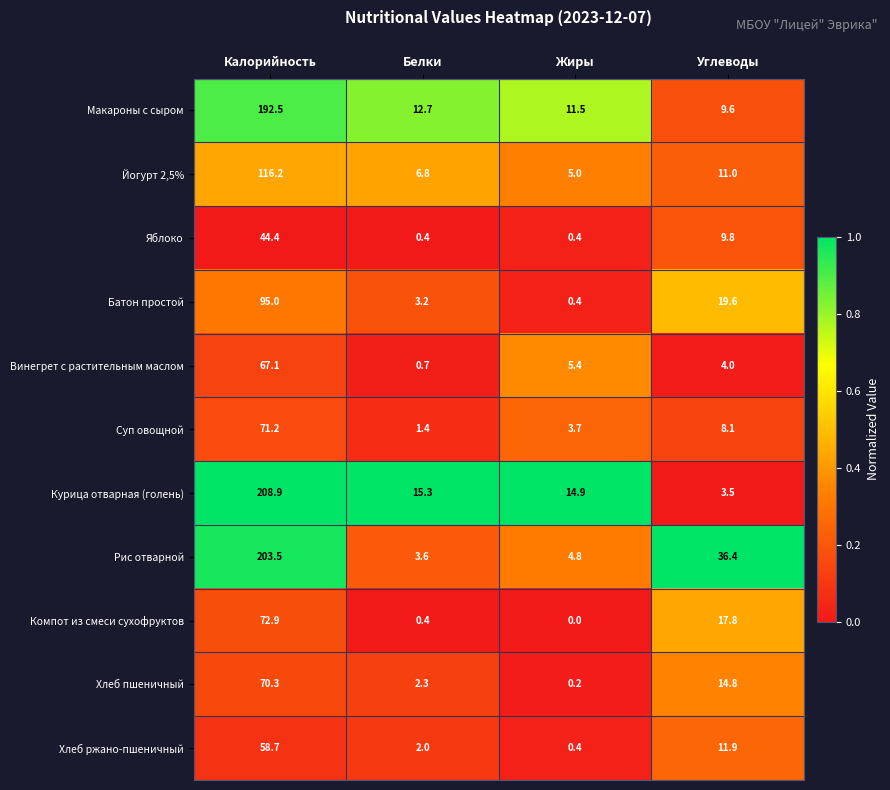

List the series in order of their peak value, lowest first.

Яблоко, Хлеб ржано-пшеничный, Винегрет с растительным маслом, Хлеб пшеничный, Суп овощной, Компот из смеси сухофруктов, Батон простой, Йогурт 2,5%, Макароны с сыром, Рис отварной, Курица отварная (голень)